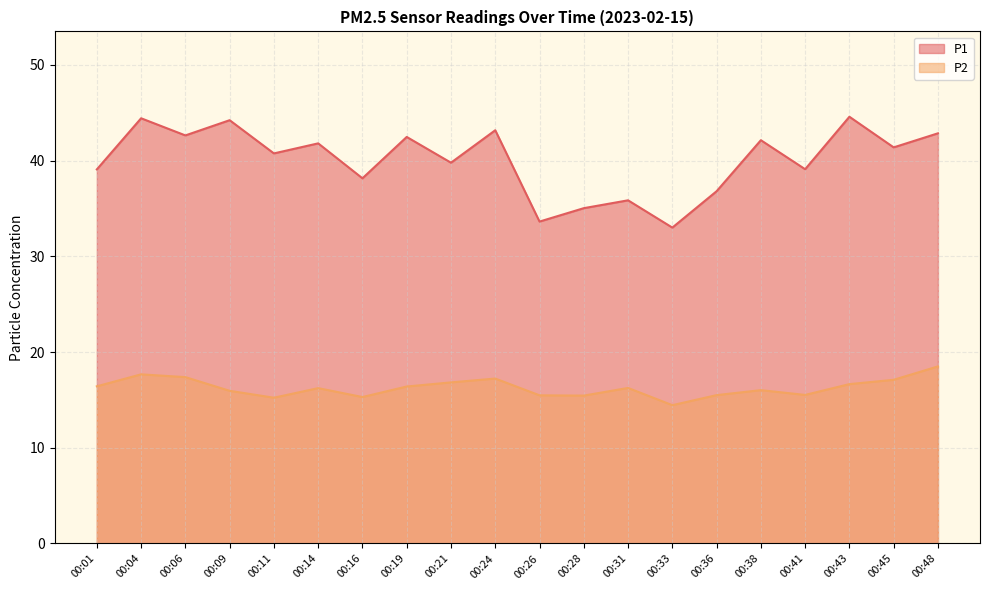

True or false: P1 and P2 intersect in this chart.

False